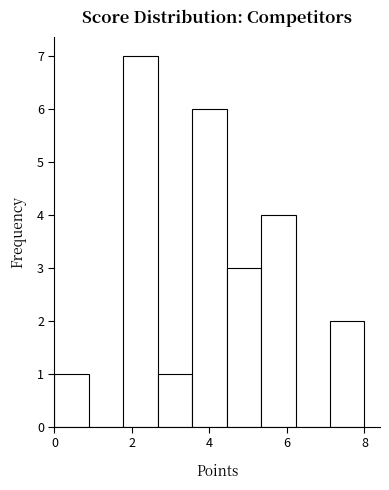

Over which range of the x-axis is the bar tallest?

1.8 to 2.6